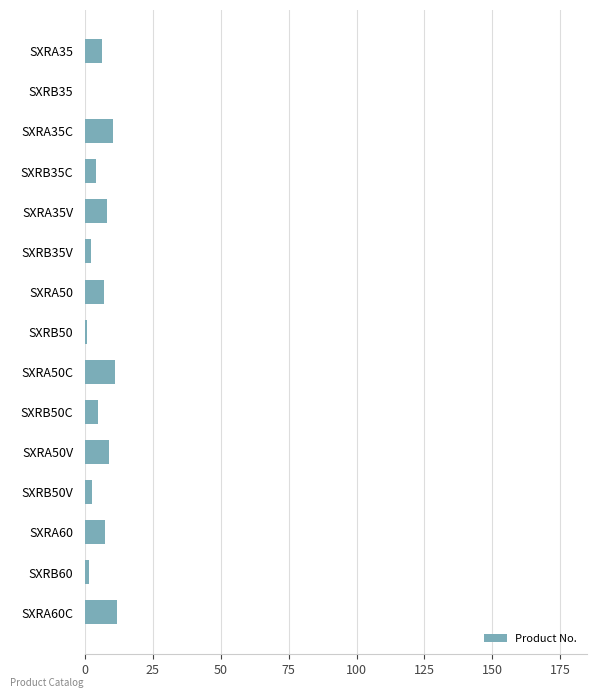

True or false: the data shows 8.2 at SXRA35V.

True